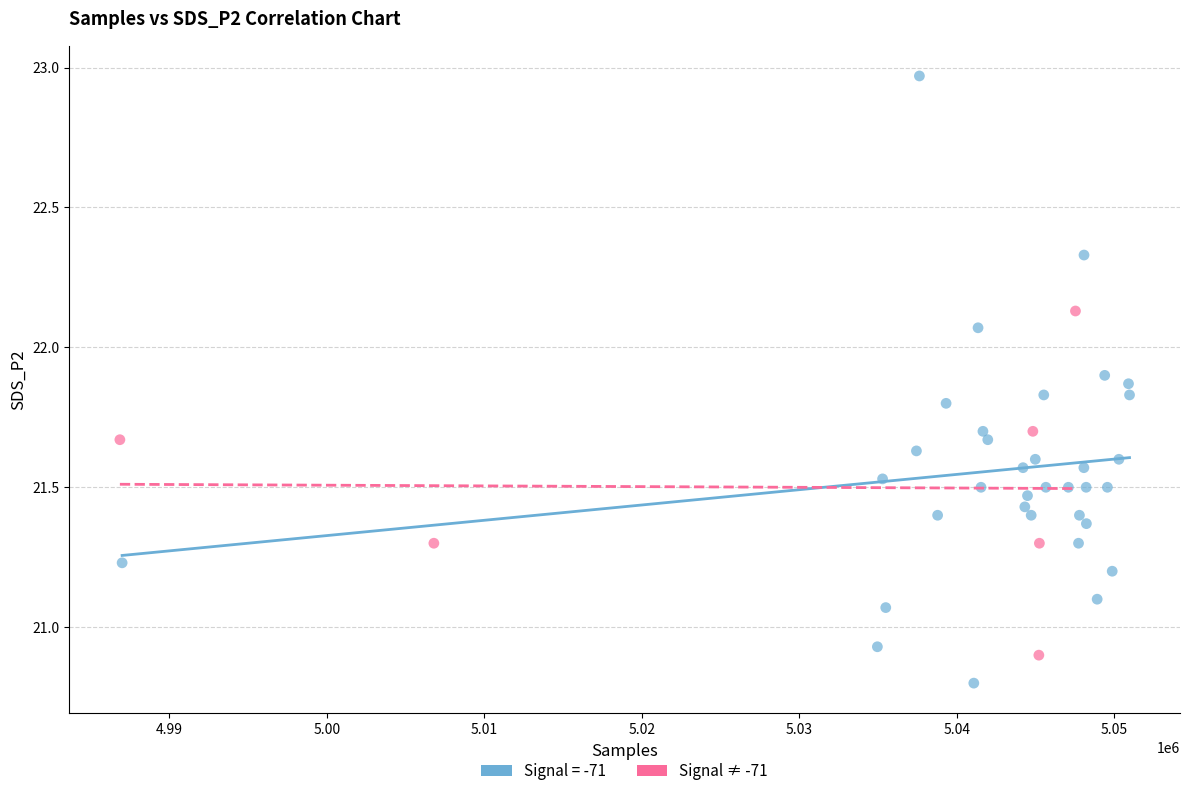

Which series reaches the minimum Y coordinate?

Signal = -71